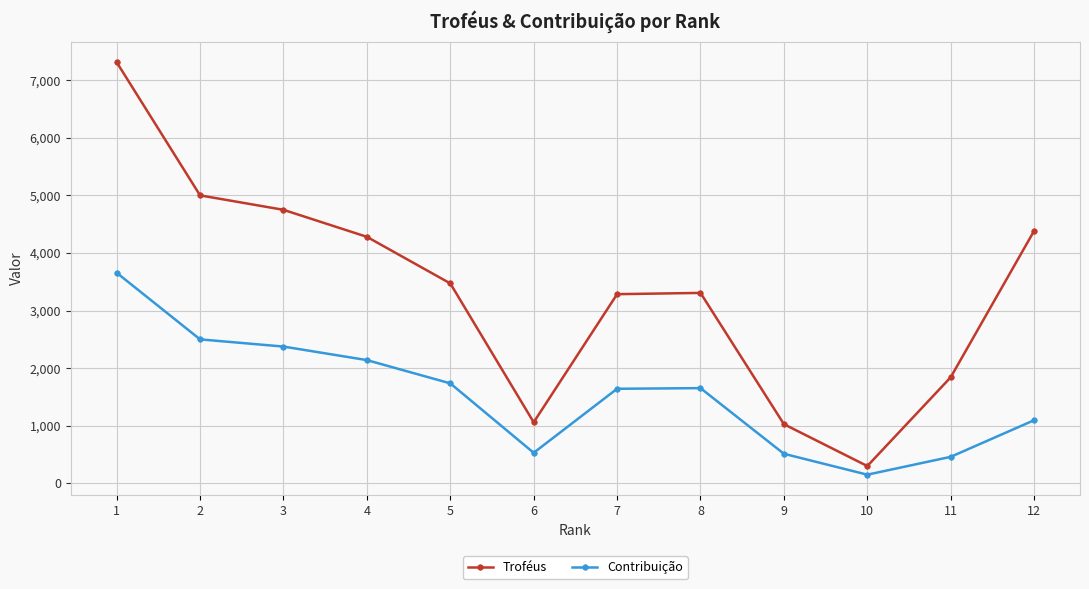

How many lines are shown in the chart?

2